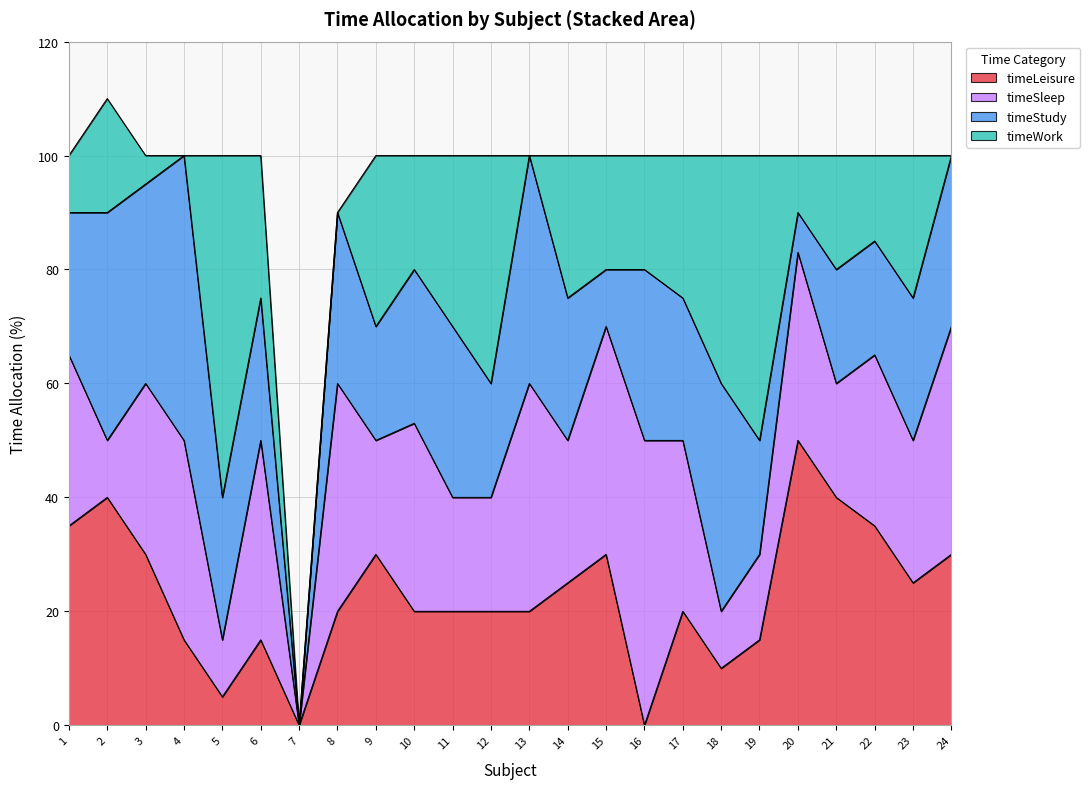

Which series has the largest range (max minus min)?

timeWork